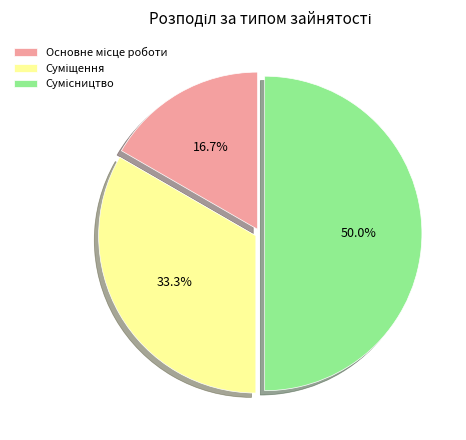

Which category has the smallest portion of the pie?

Основне місце роботи